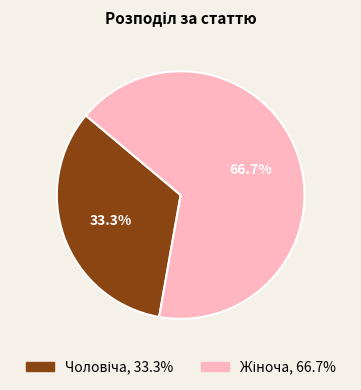

Is there a majority slice in this chart?

Yes